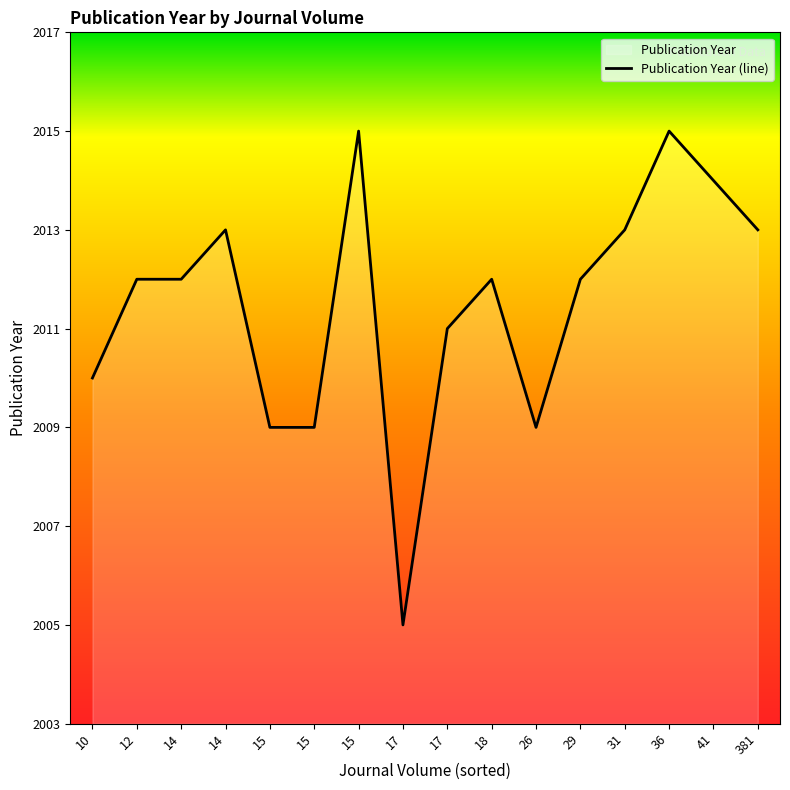

Which category has the lowest value across all series?

17